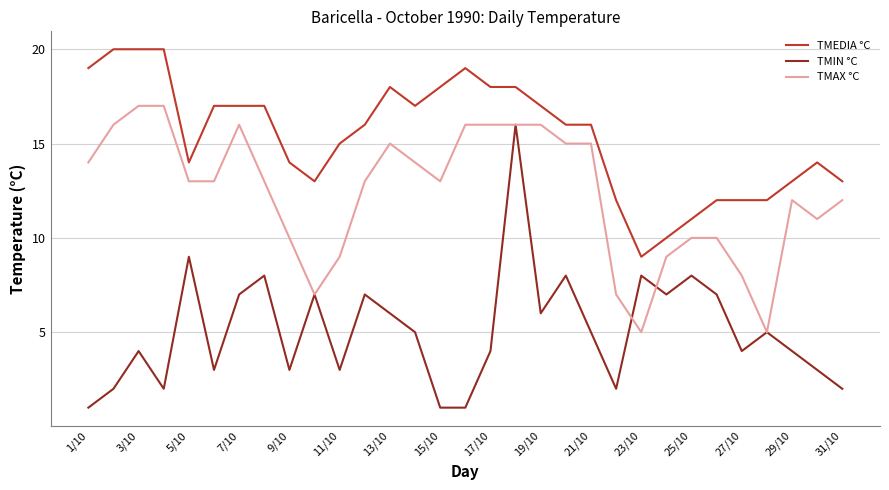

Which series has the largest total across all categories?

TMEDIA °C